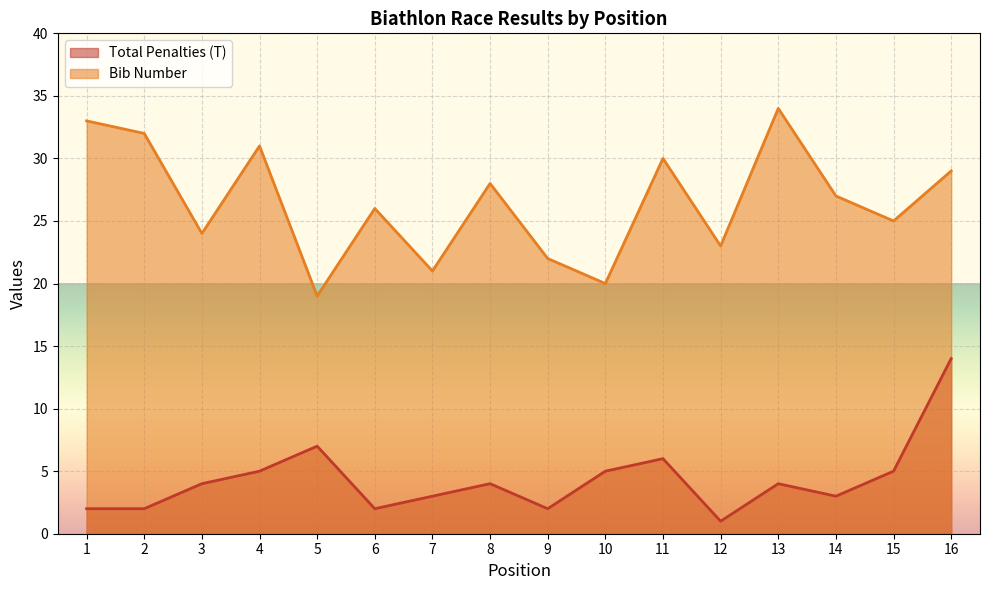

Reading left to right, list all the values displayed in this chart.

Total Penalties (T): 2	2	4	5	7	2	3	4	2	5	6	1	4	3	5	14
Bib Number: 33	32	24	31	19	26	21	28	22	20	30	23	34	27	25	29